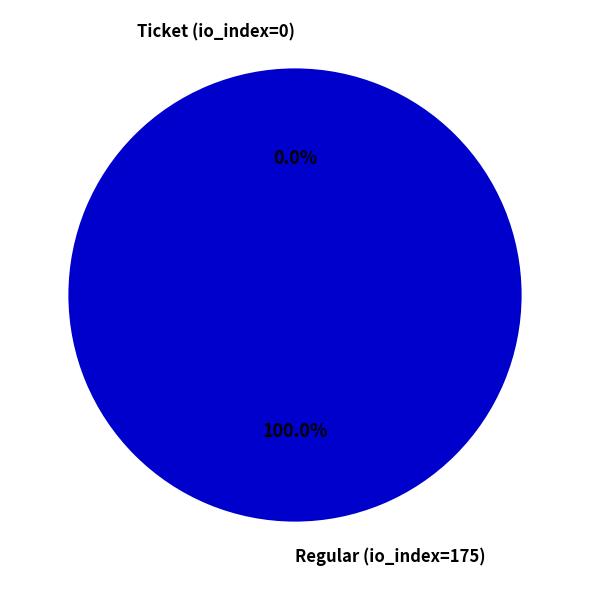

Which category has the smallest portion of the pie?

Ticket (io_index=0)